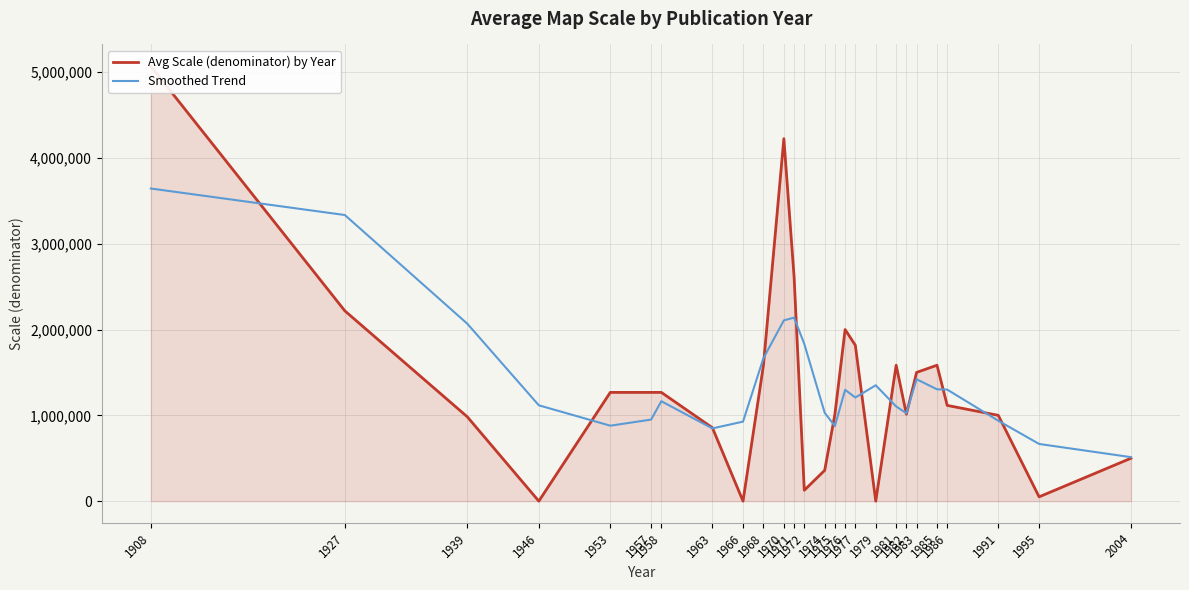

Reading left to right, list all the values displayed in this chart.

Avg Scale (denominator) by Year: 5068800.0	2217600.0	982080.0	0.0	1267200.0	1267200.0	1267200.0	855360.0	0.0	1584000.0	4224000.0	2618880.0	126720.0	359040.0	1013760.0	2000000.0	1816320.0	0.0	1584000.0	1013760.0	1500000.0	1584000.0	1115611.4	1000000.0	50000.0	500000.0
Smoothed Trend: 3643200.0	3334320.0	2067120.0	1116720.0	879120.0	950400.0	1164240.0	847440.0	926640.0	1665840.0	2106720.0	2138400.0	1832160.0	1029600.0	874880.0	1297280.0	1207520.0	1350080.0	1103520.0	1024440.0	1420440.0	1303342.9	1299902.9	937402.9	666402.9	512500.0